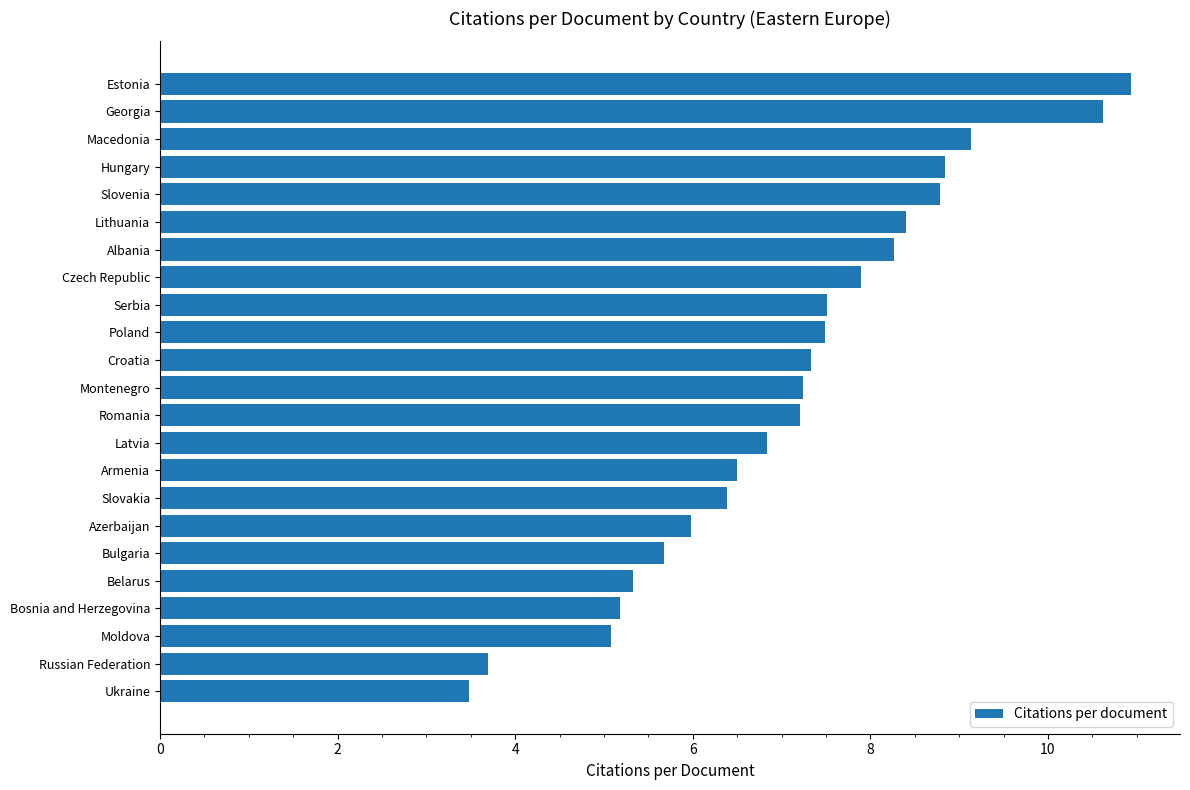

What is the ratio of the value at Poland to the value at Bulgaria?

1.3